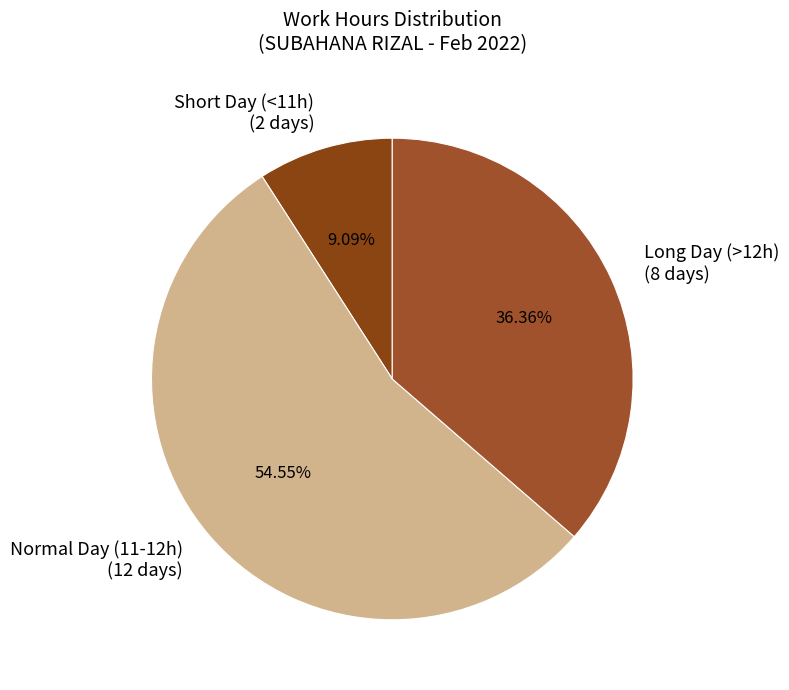

Between Normal Day (11-12h) (12 days) and Short Day (<11h) (2 days), which is larger?

Normal Day (11-12h) (12 days)